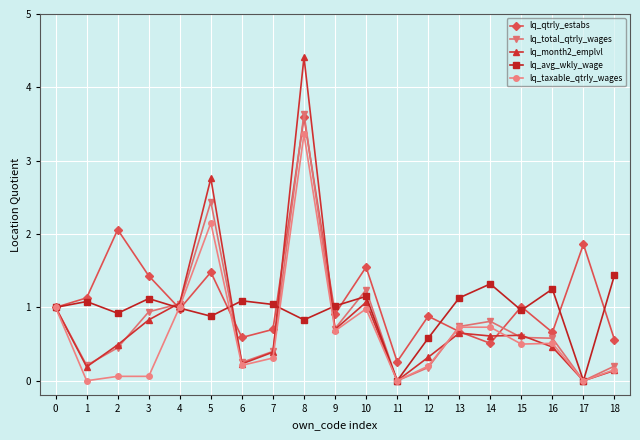

What is the spread (max minus min) of values at 16?

0.8